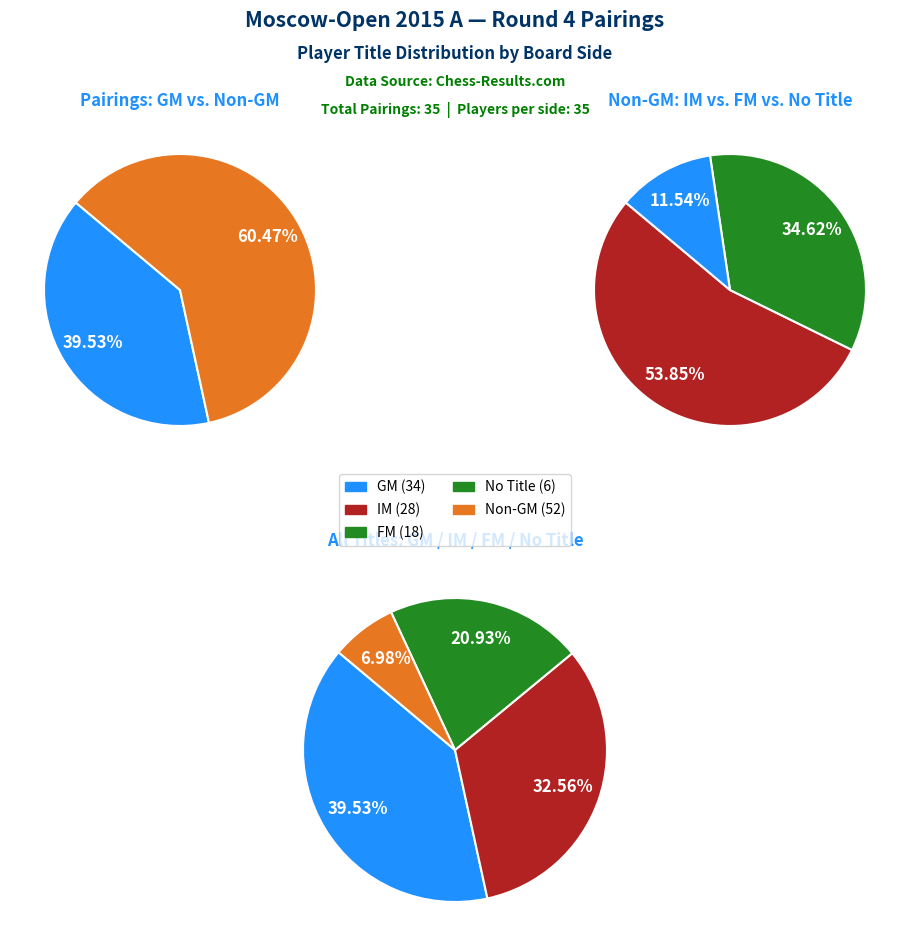

Count the number of slices in the pie.

4